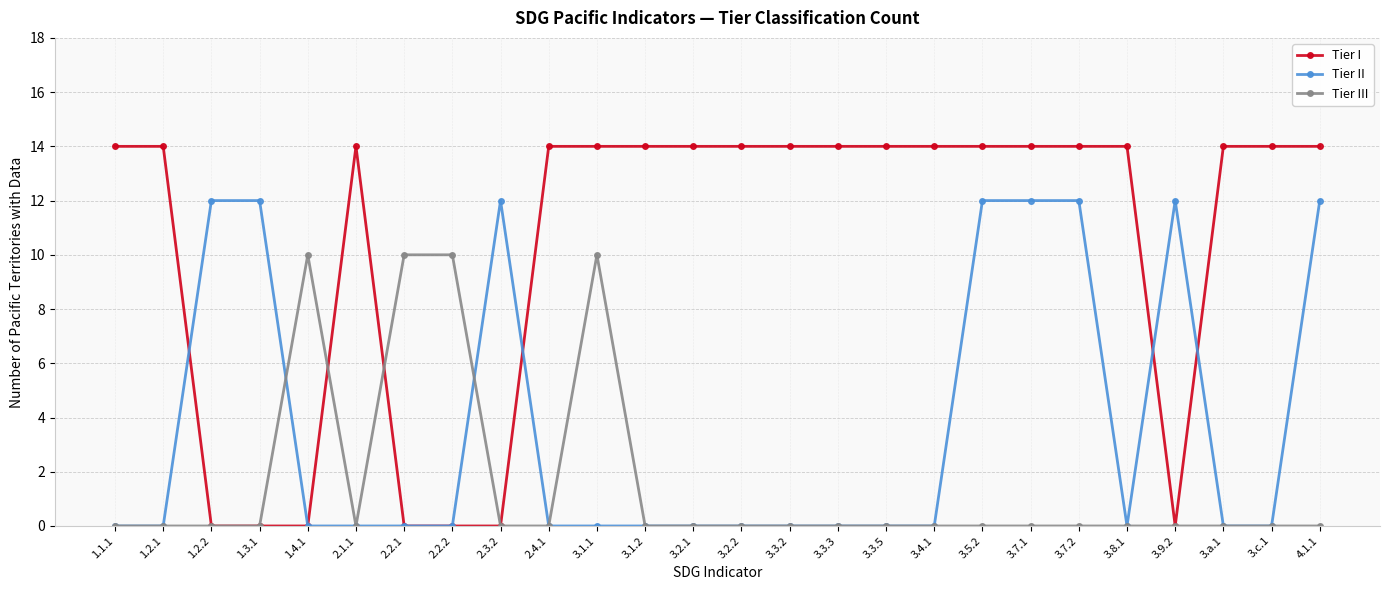

Is the value of Tier I at 4.1.1 greater than the value of Tier II at 1.4.1?

Yes